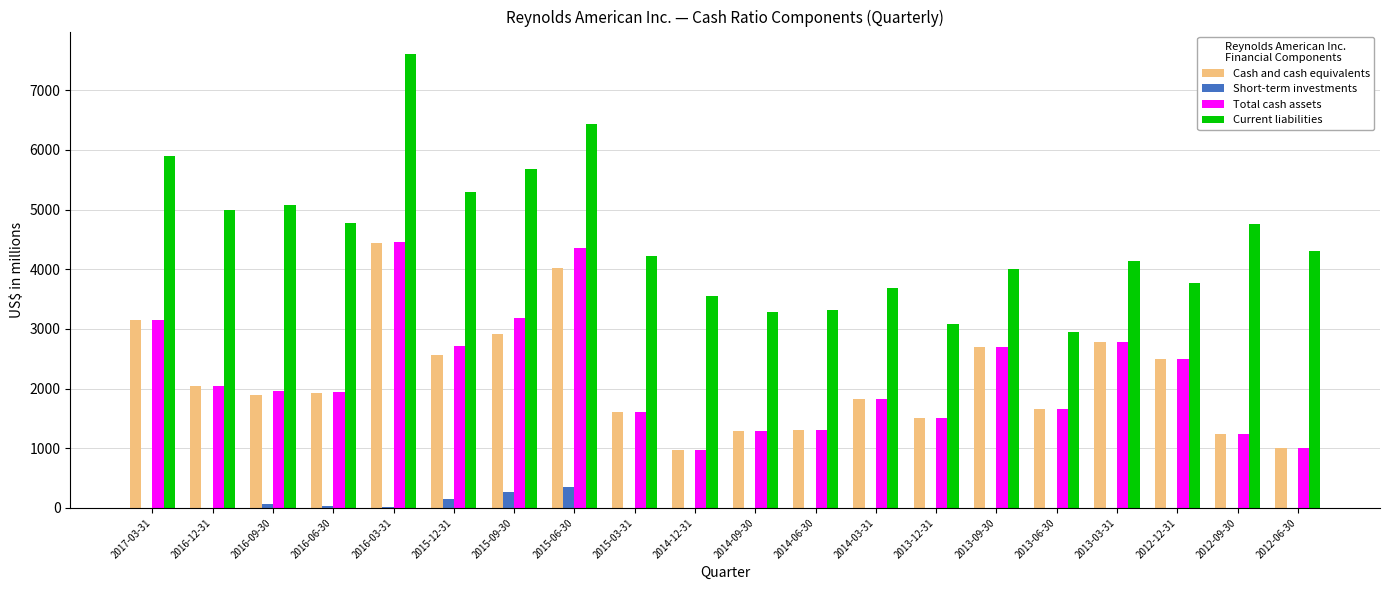

Is the value of Total cash assets at 2012-09-30 greater than the value of Cash and cash equivalents at 2012-12-31?

No